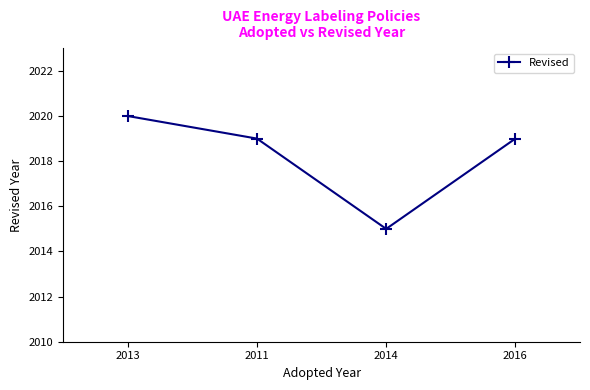

Reading left to right, transcribe all the data shown in this chart.

2020	2019	2015	2019